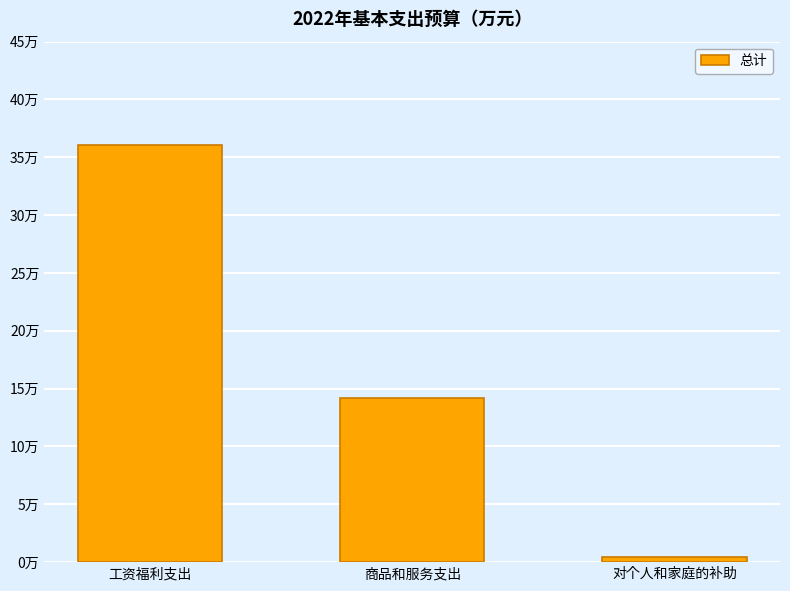

Is it true that the value at 工资福利支出 is 36.1?

True